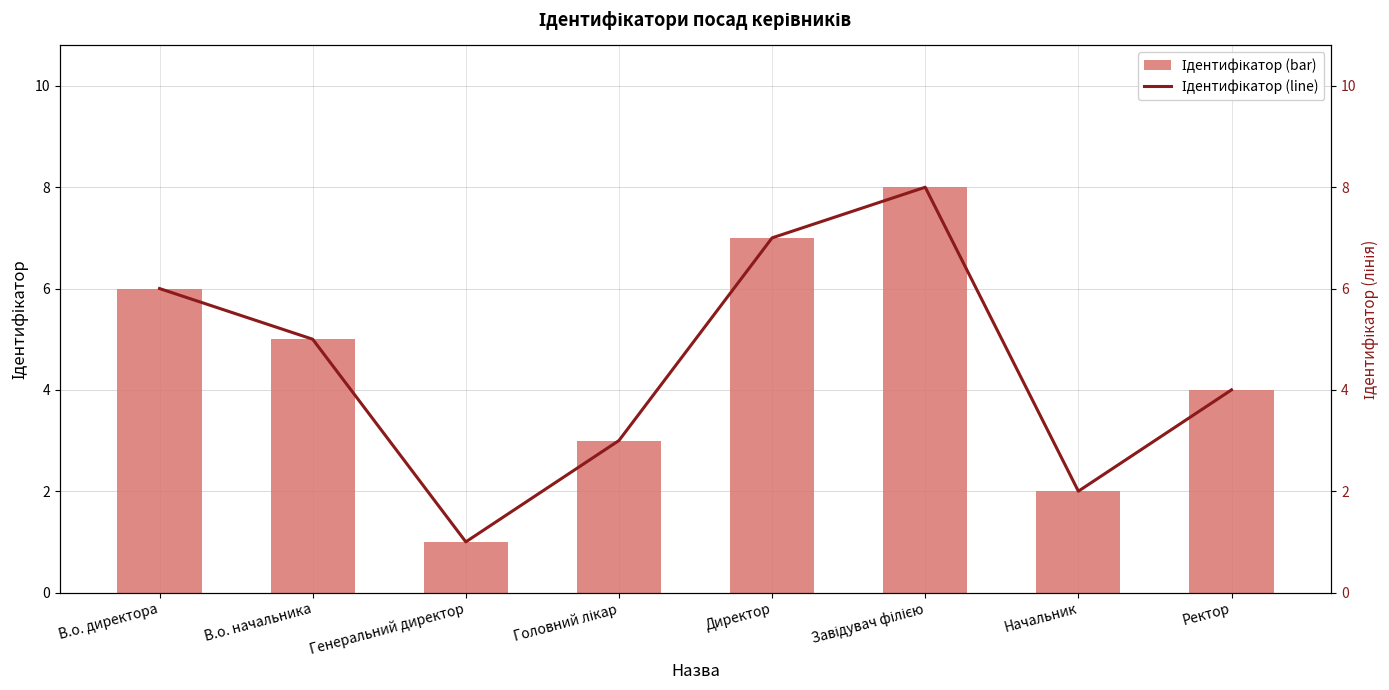

Which series has the widest spread of values?

Ідентифікатор (bar)